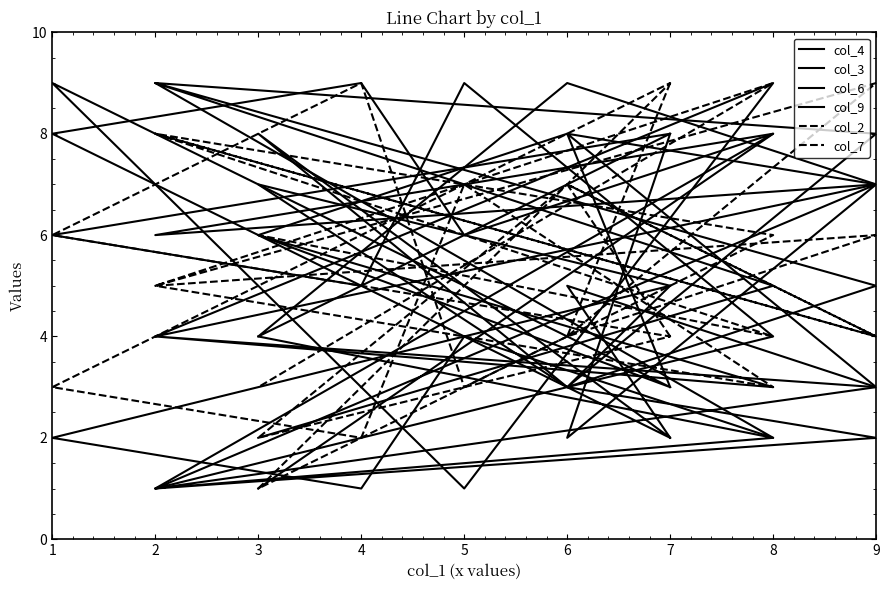

Which series ends up on top after the final intersection of col_4 and col_7?

col_7